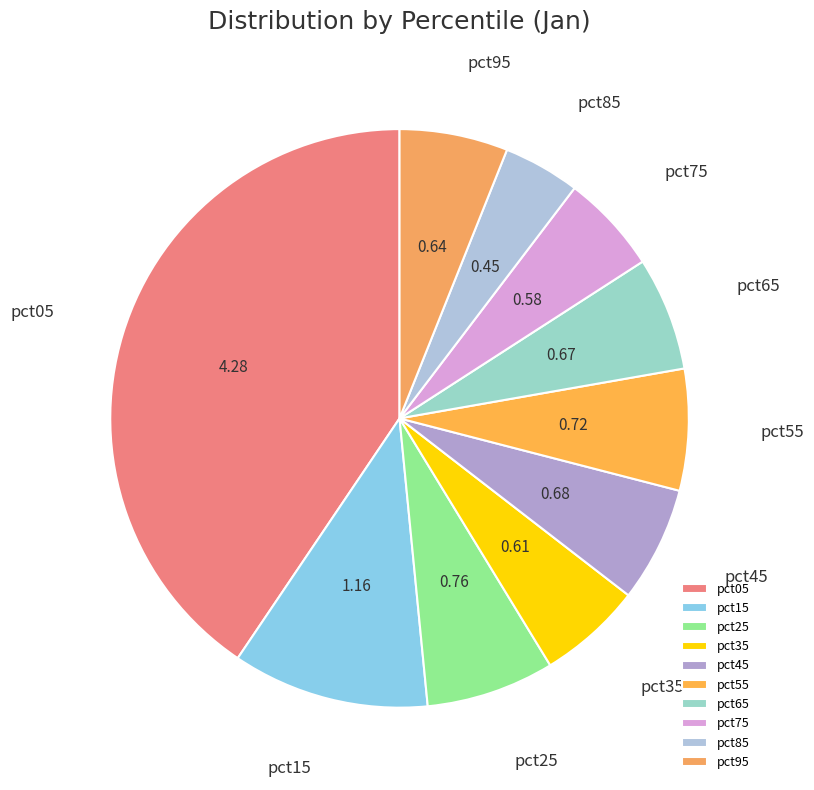

Is the sum of pct45 and pct55 greater than half?

No